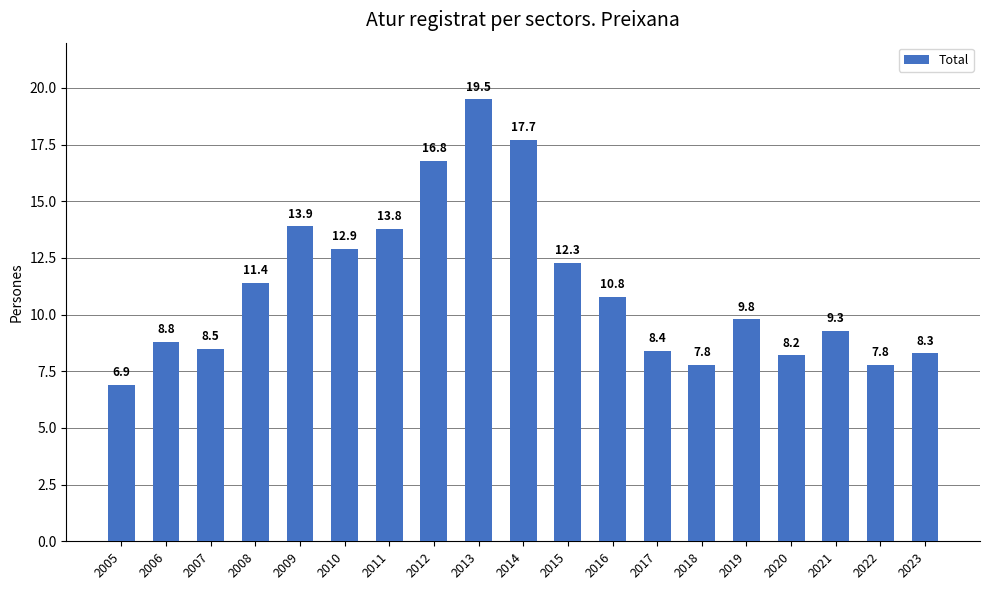

At which label is the value closest to 13?

2010